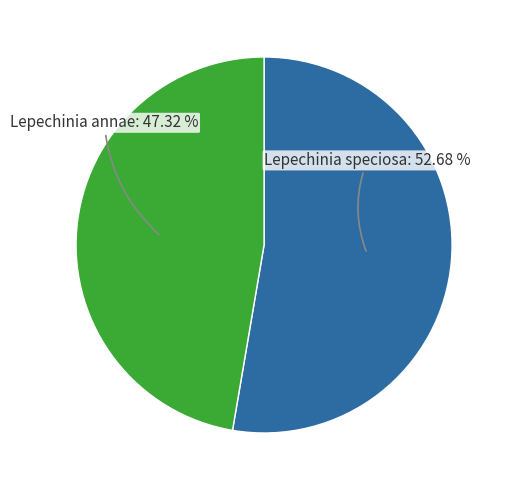

Is there any slice that represents more than half of the pie?

Yes